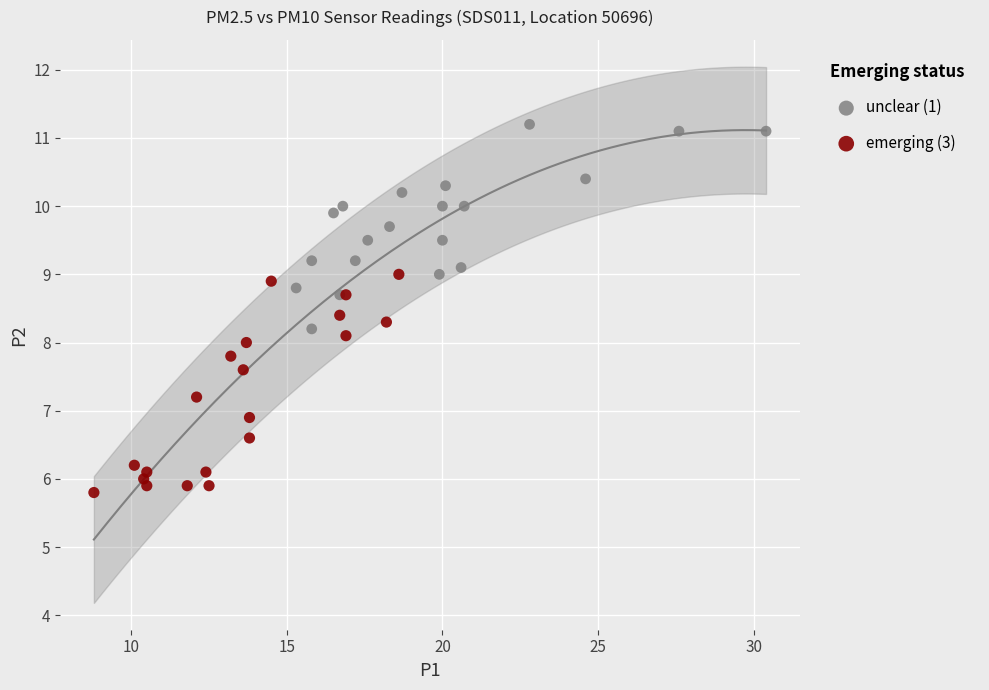

Which series has the widest spread of Y values?

emerging (3)